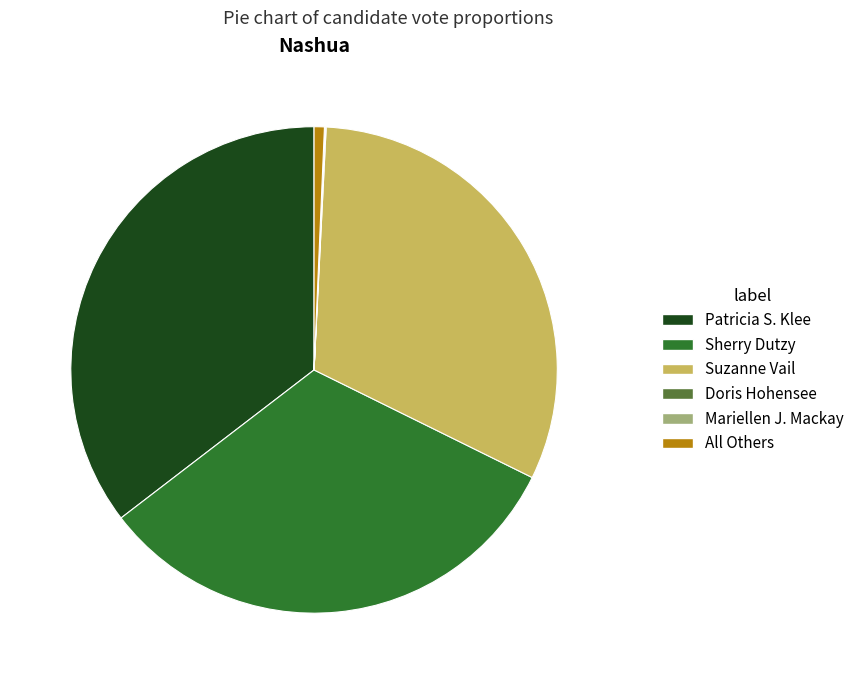

Do All Others and Sherry Dutzy together represent more than half of the pie?

No